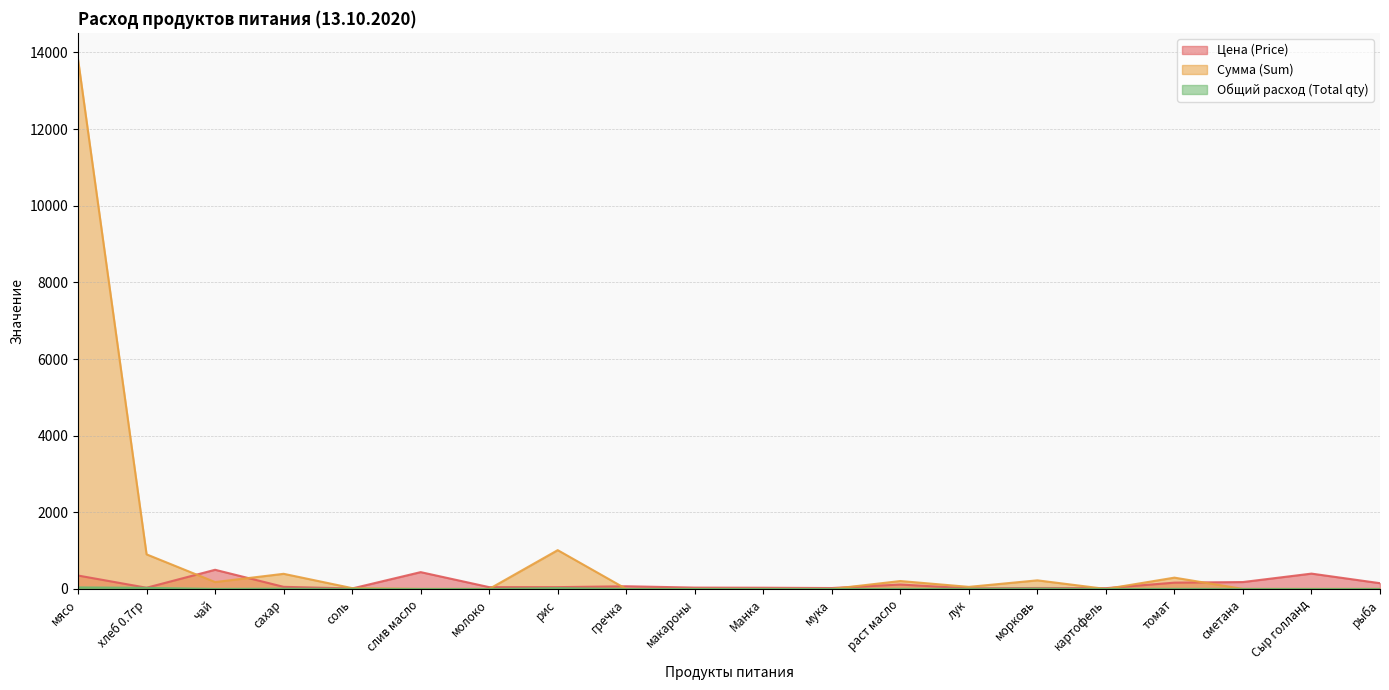

What is the label of the 10th point from the right?

Манка